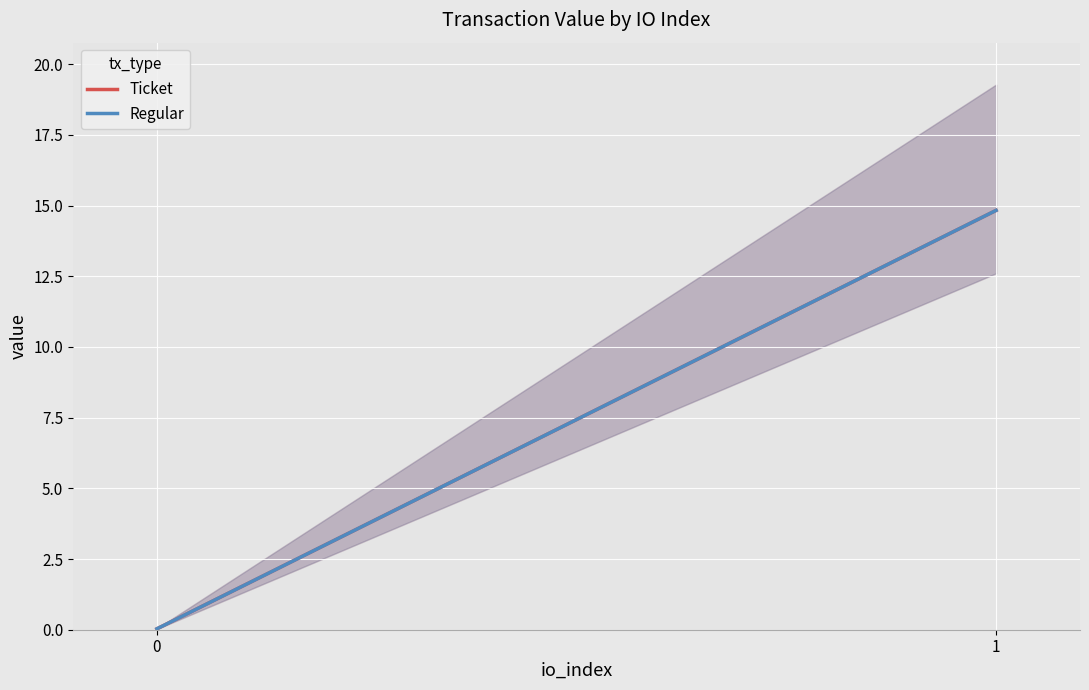

What is the difference between the maximum and minimum values in the Regular series?

14.8